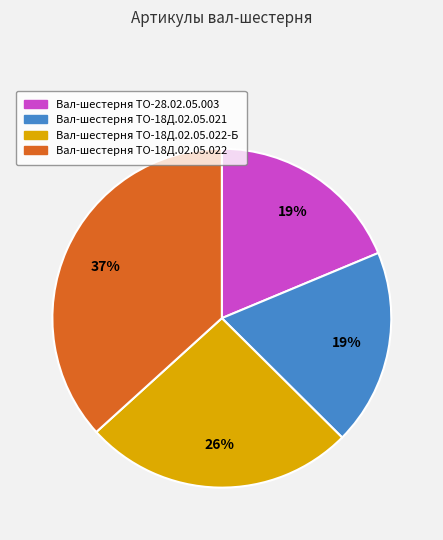

Is there any slice that represents more than half of the pie?

No